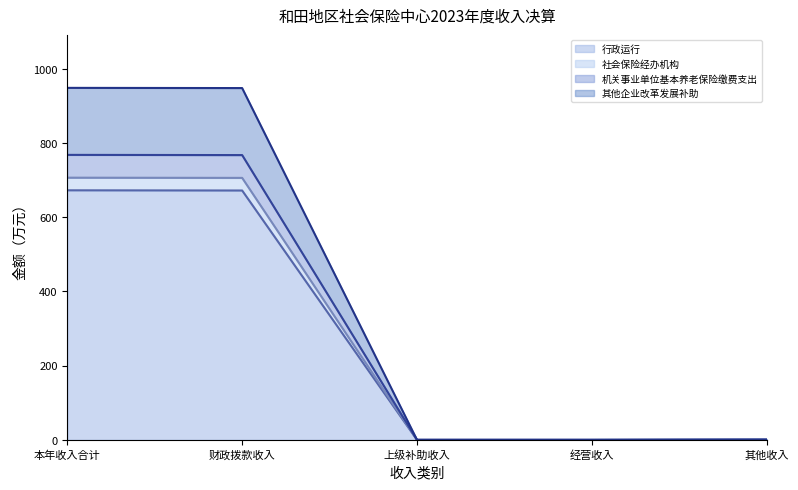

Which series changed the most between 上级补助收入 and 其他收入?

行政运行（线）